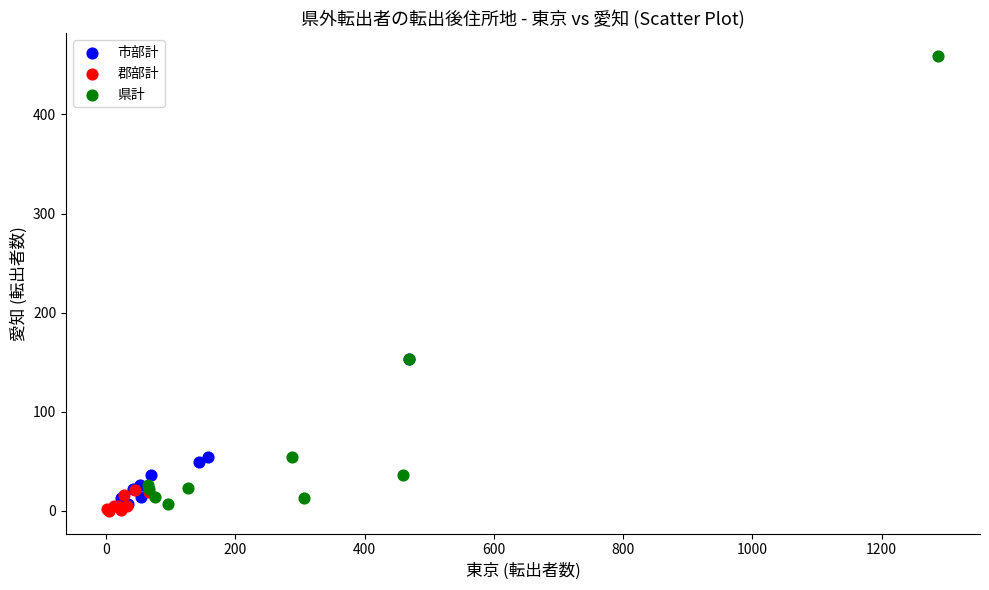

Which series contains the highest Y value?

県計